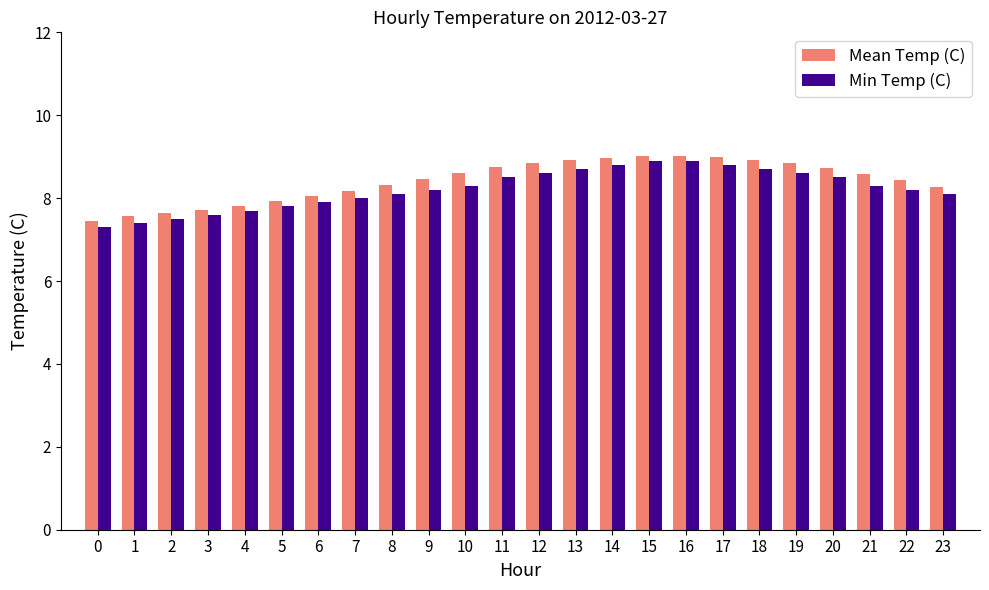

What is the maximum value for Min Temp (C)?

8.9